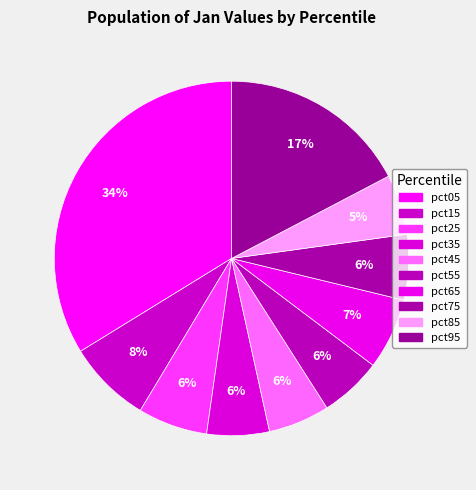

Rank the categories by value from highest to lowest.

pct05, pct95, pct15, pct65, pct25, pct75, pct35, pct55, pct45, pct85